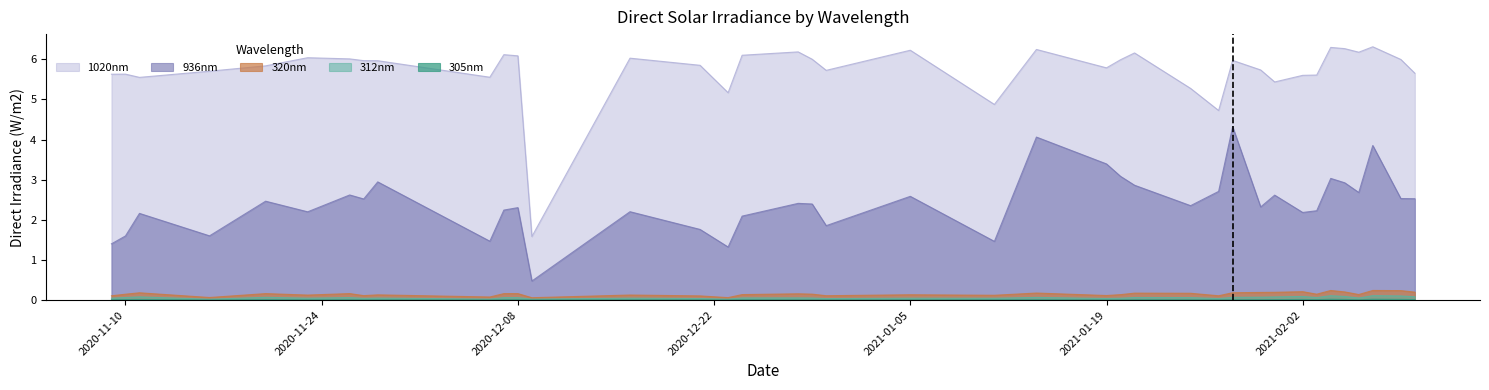

Which series has the largest total across all categories?

1020nm